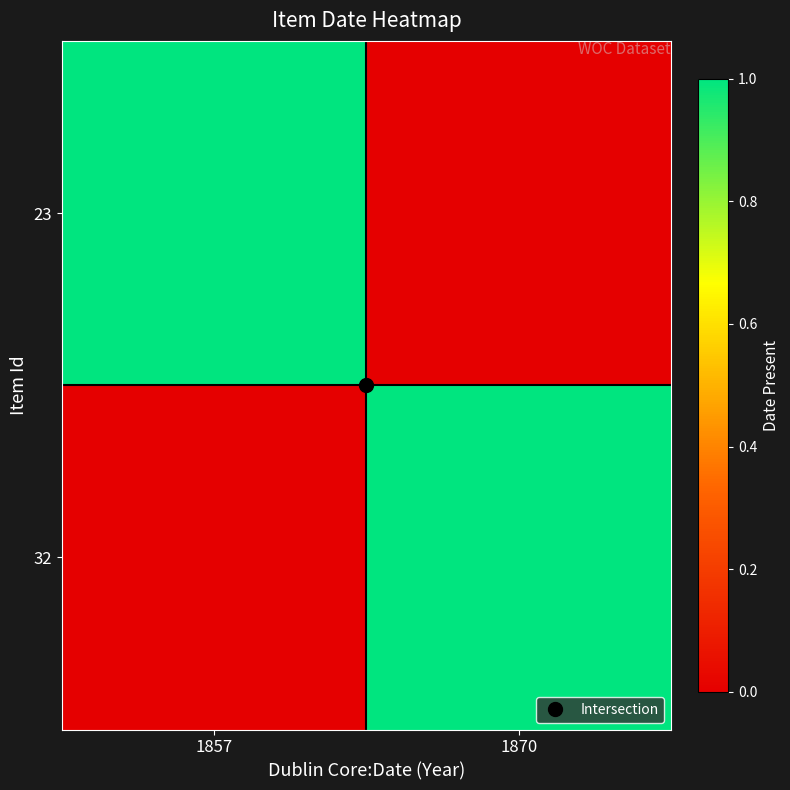

At how many categories does at least one series exceed 0?

2